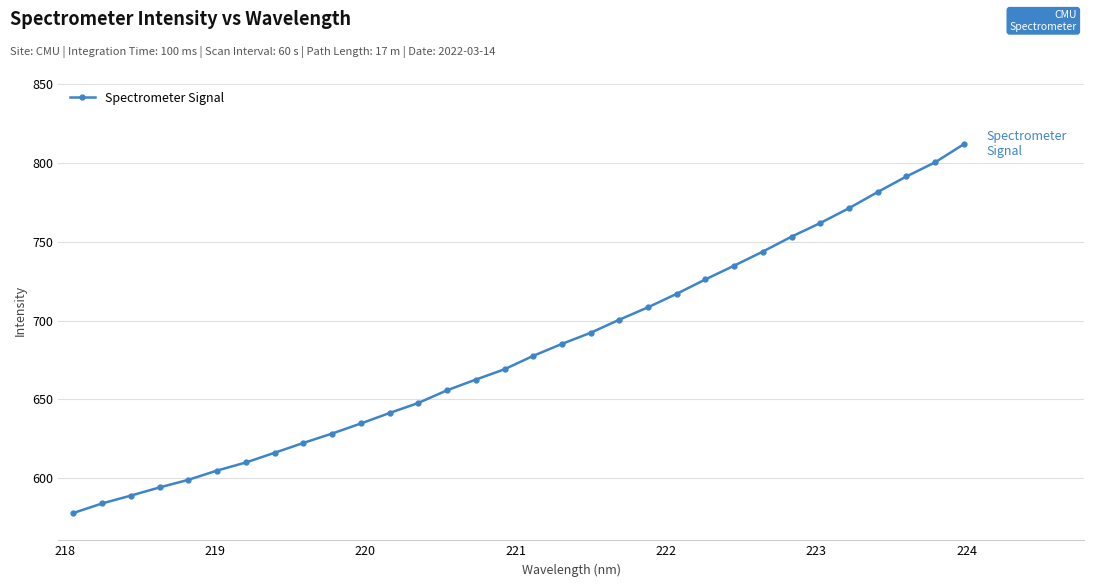

What is the difference between the maximum and second lowest values?

227.7